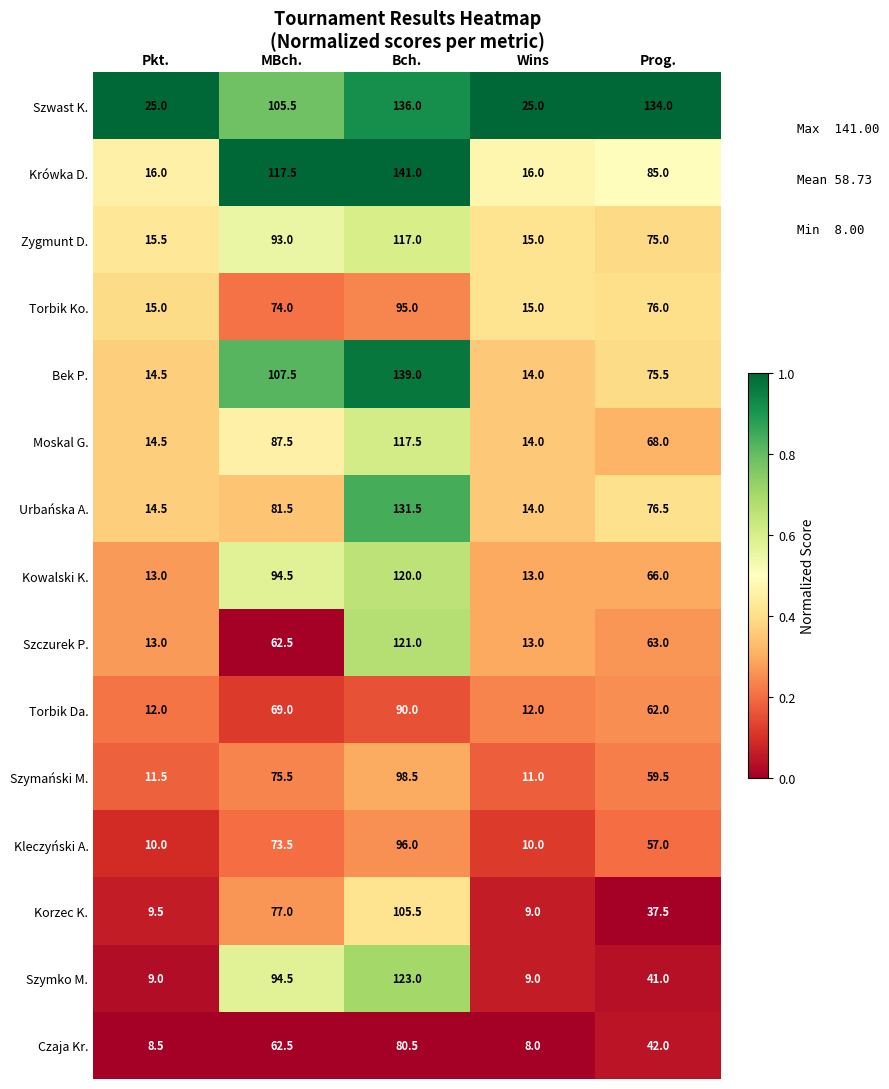

What is the maximum value shown in the chart?

141.0